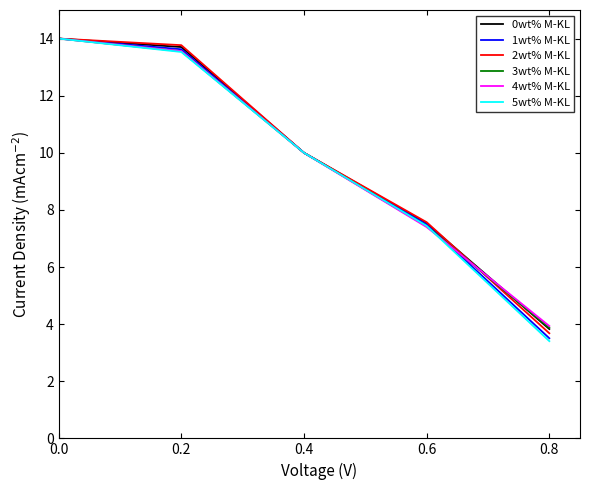

True or false: 4wt% M-KL has a value of 4.2 at 0.2.

False